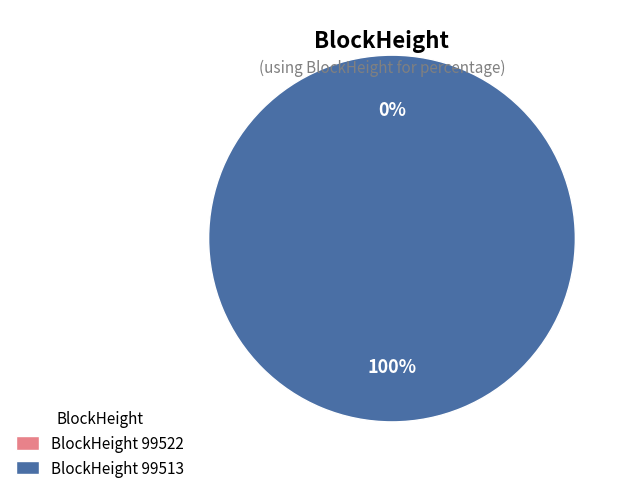

Is there any slice that represents more than half of the pie?

Yes